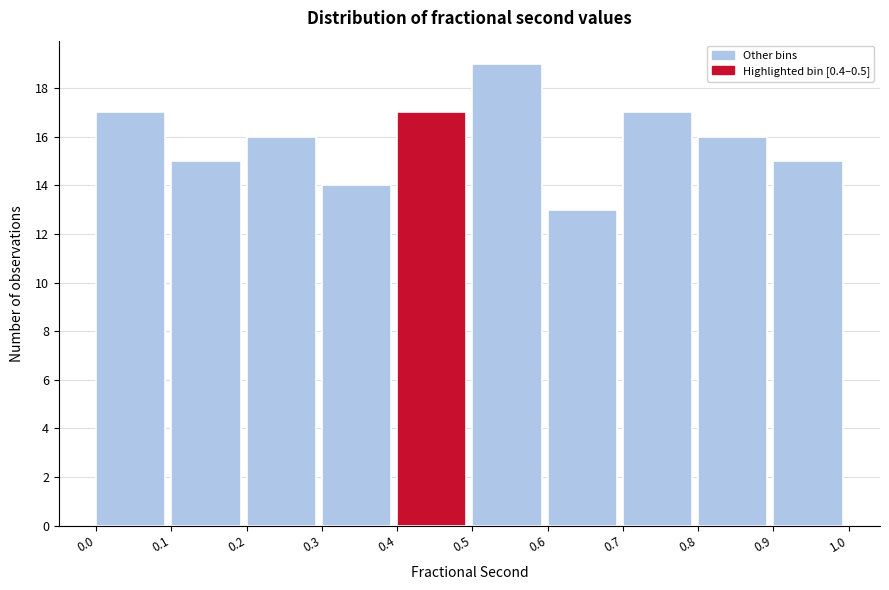

Reading left to right, list every bar in this chart as the range it spans on the x-axis followed by its height. The values are not printed on the chart, so give them approximately, as read against the axis.

0.0 to 0.1: 17
0.1 to 0.2: 15
0.2 to 0.3: 16
0.3 to 0.4: 14
0.4 to 0.5: 17
0.5 to 0.6: 19
0.6 to 0.7: 13
0.7 to 0.8: 17
0.8 to 0.9: 16
0.9 to 1.0: 15